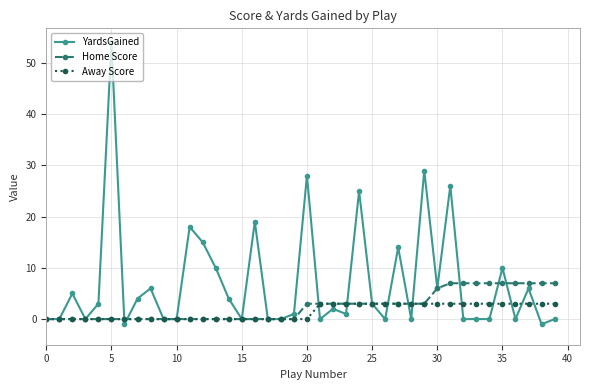

How many data points in Home Score are less than 3?

20